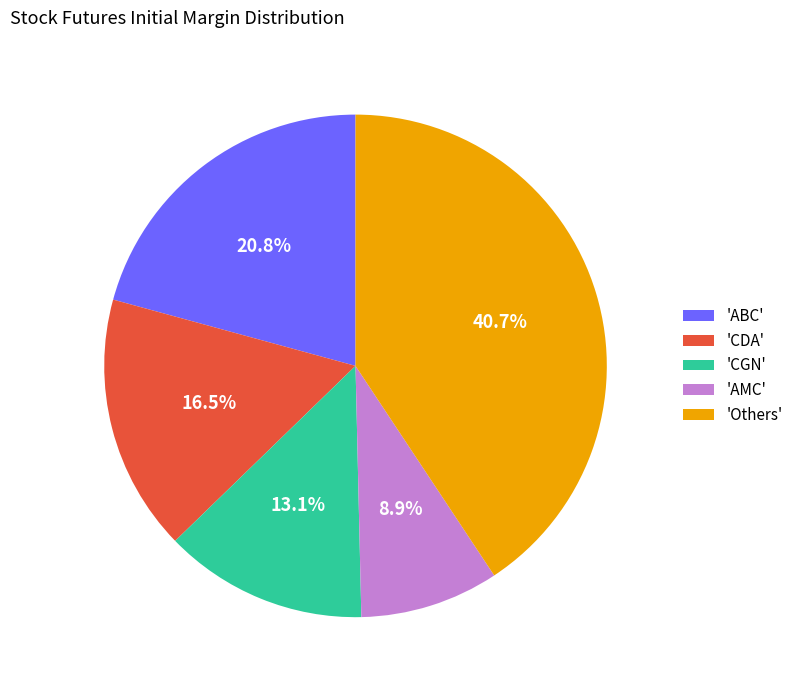

Which category has the biggest portion of the pie?

'Others'